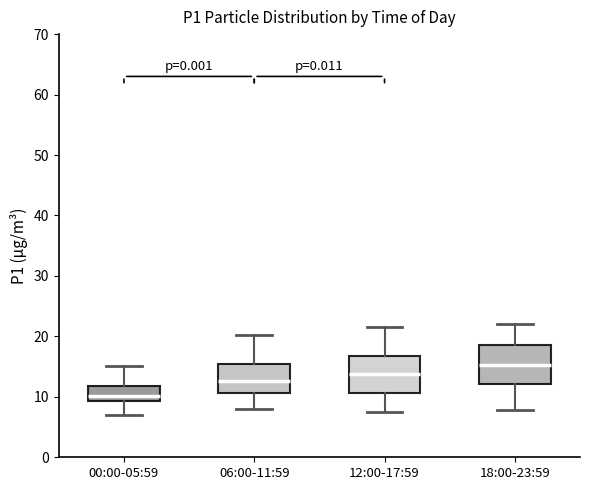

Where is the lower edge of the box for 00:00-05:59 on the y-axis? The values are not printed on the chart, so give them approximately, as read against the axis.

9